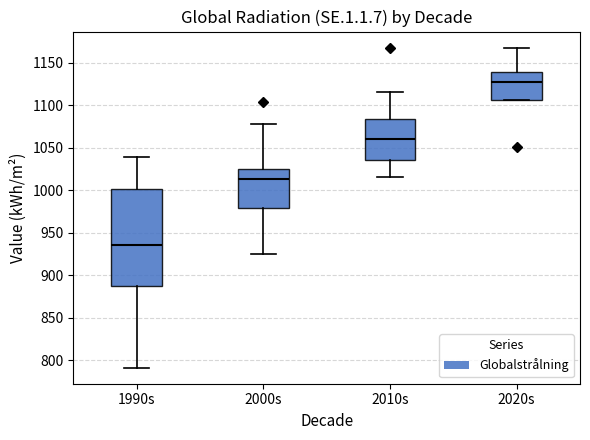

Which box is the tallest, from its lower edge to its upper edge?

1990s